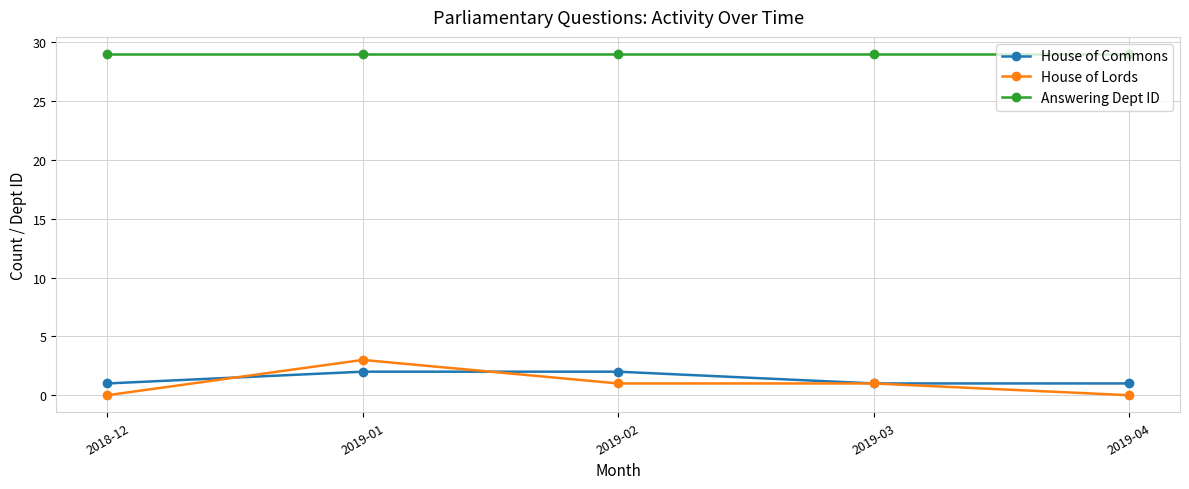

At how many categories does at least one series exceed 22?

5